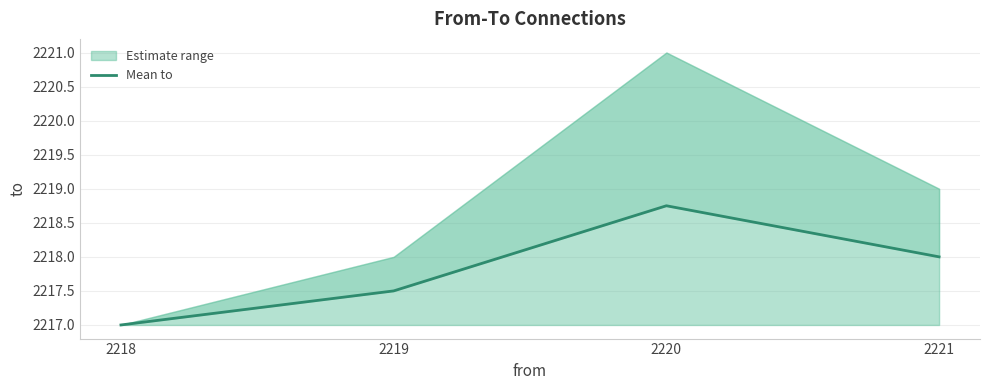

How many lines are shown in the chart?

1